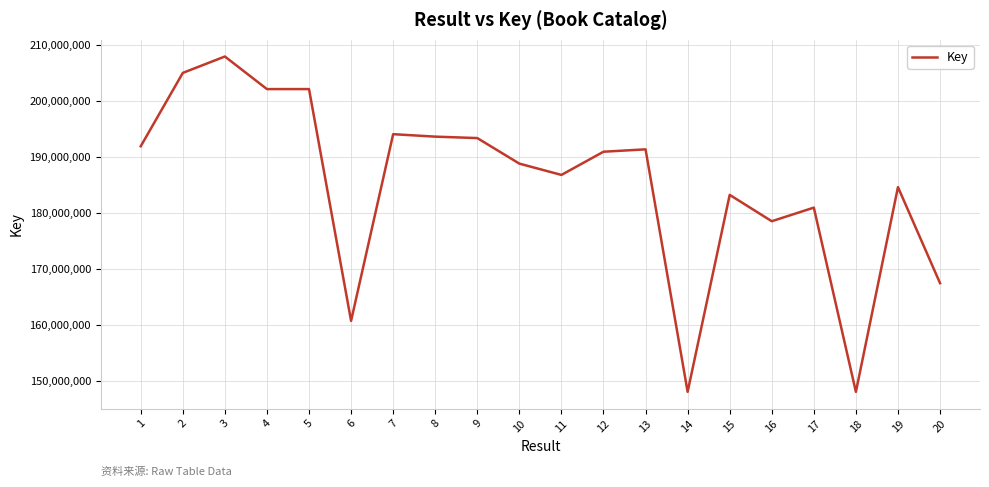

Where is the first local maximum?

3